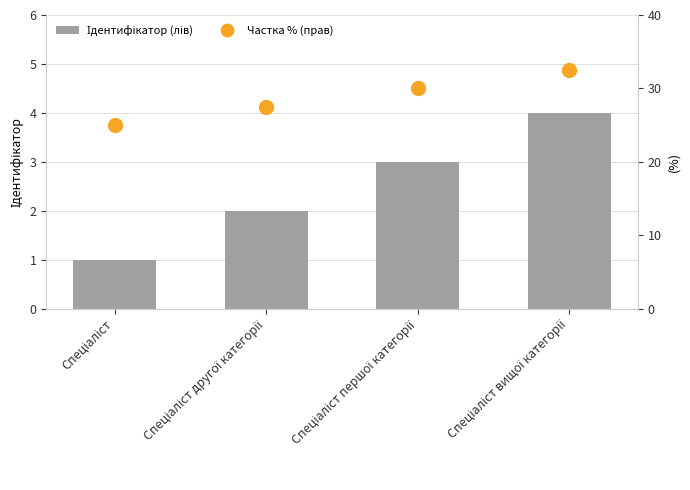

What is the difference between the second highest and second lowest values in the Частка % (прав) series?

2.5